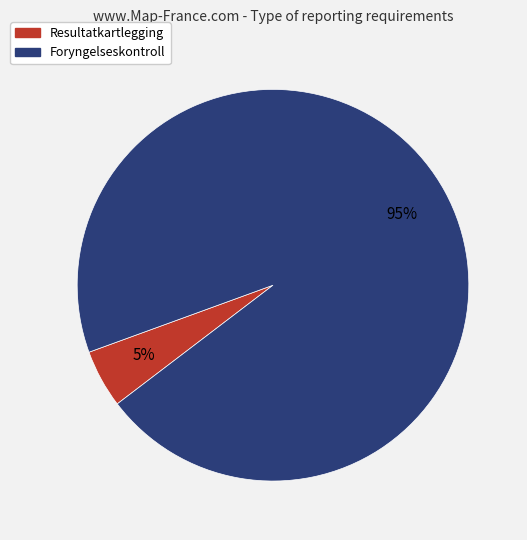

Is there a majority slice in this chart?

Yes